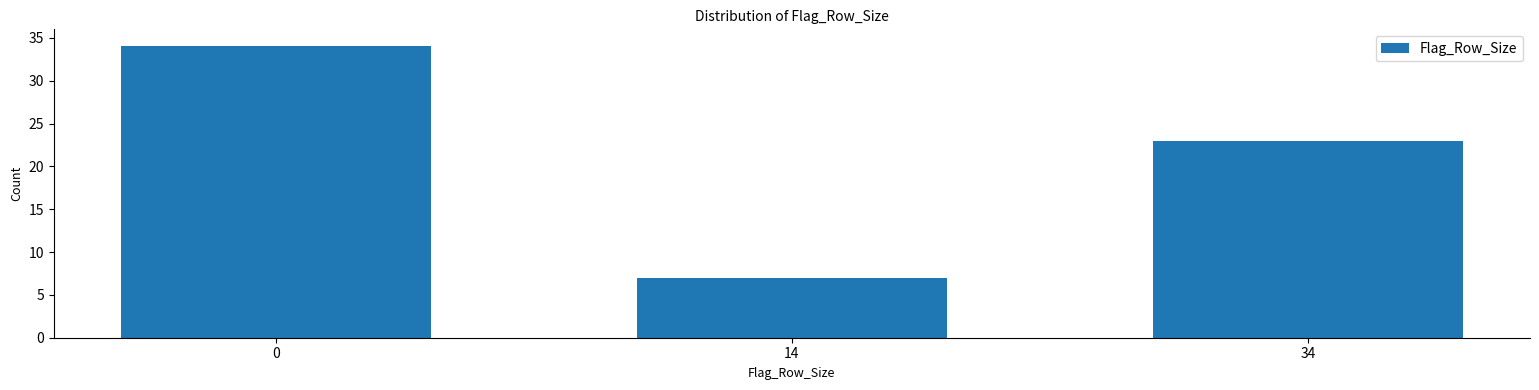

Reading right to left, extract all data points from this chart.

23	7	34